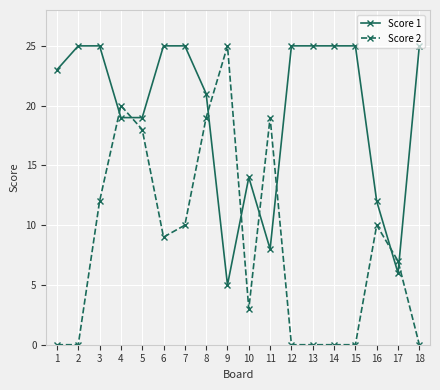

Rank the series at 13 from lowest to highest value.

Score 2, Score 1